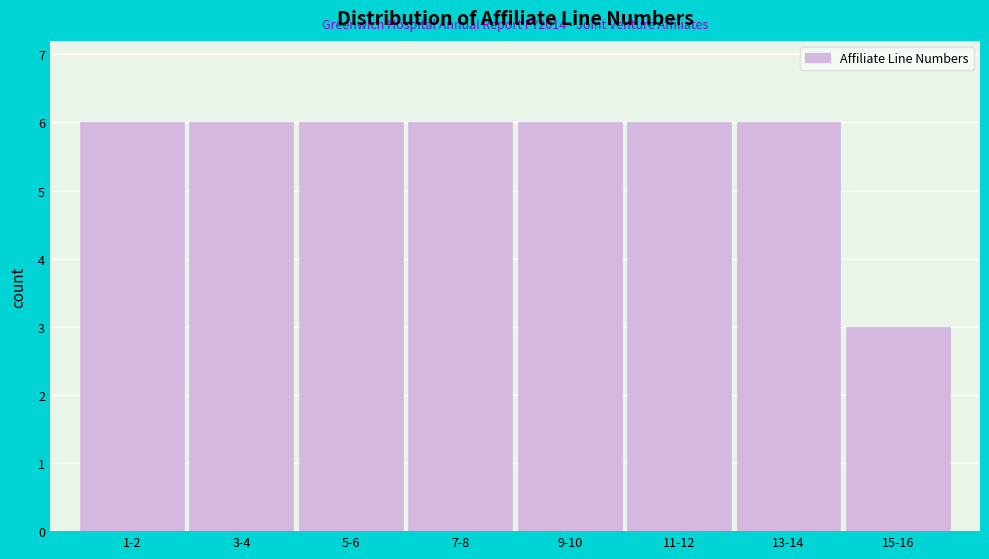

Reading left to right, list all the values displayed in this chart.

6	6	6	6	6	6	6	3